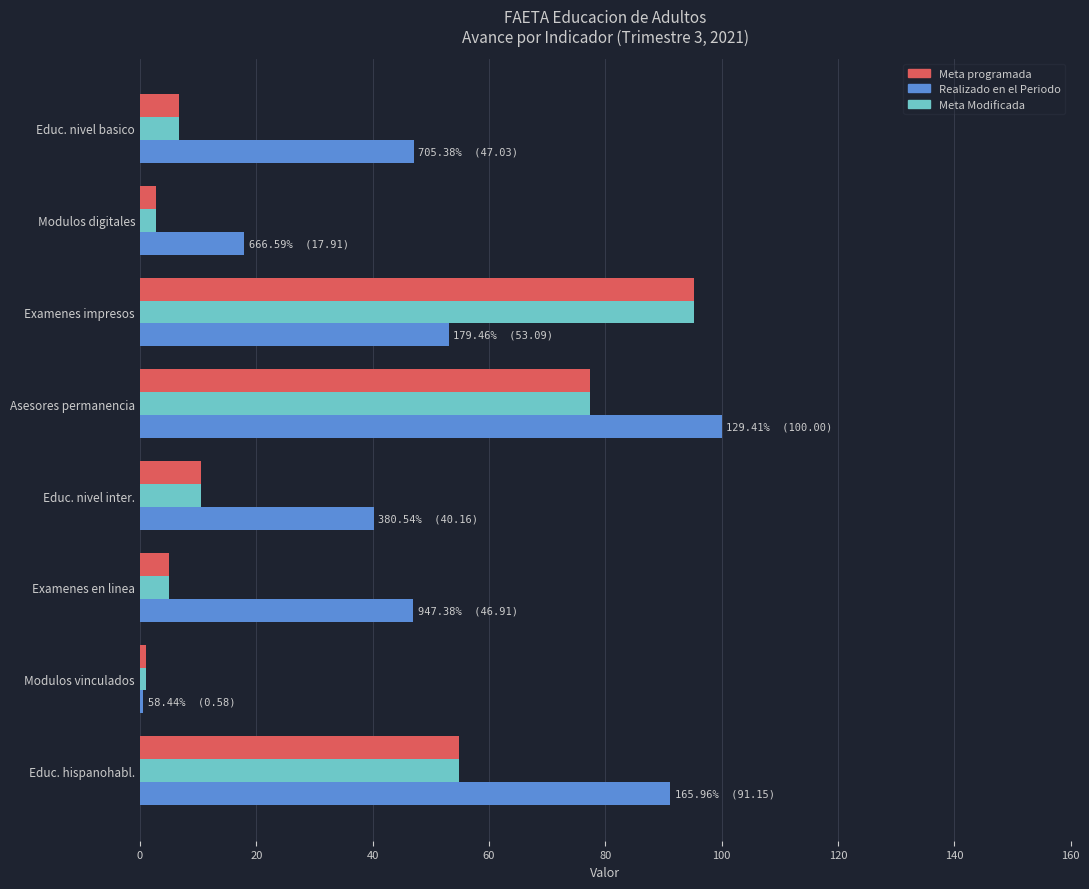

The Meta programada series shows 77.3 at Asesores permanencia. True or false?

True